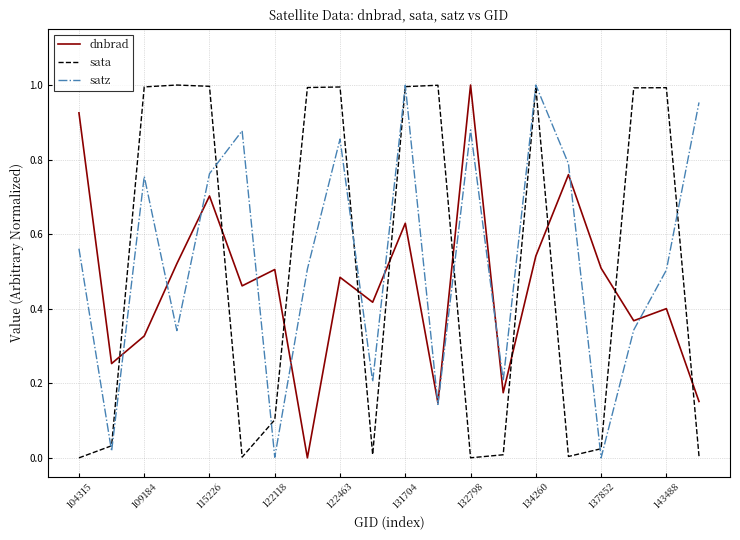

How many intersections are there between satz and dnbrad?

11